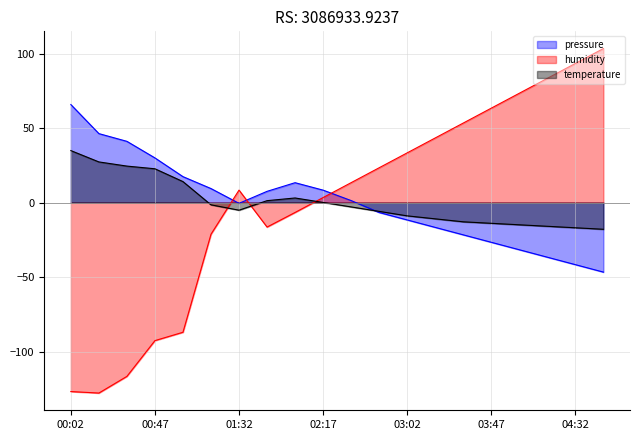

Where is the first local minimum for temperature?

01:32